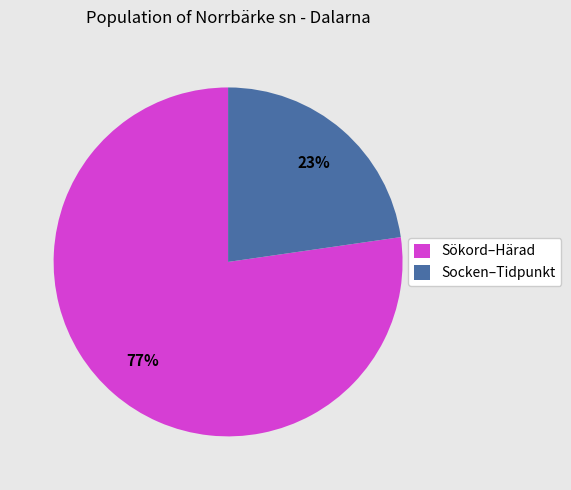

How many slices are in this pie chart?

2